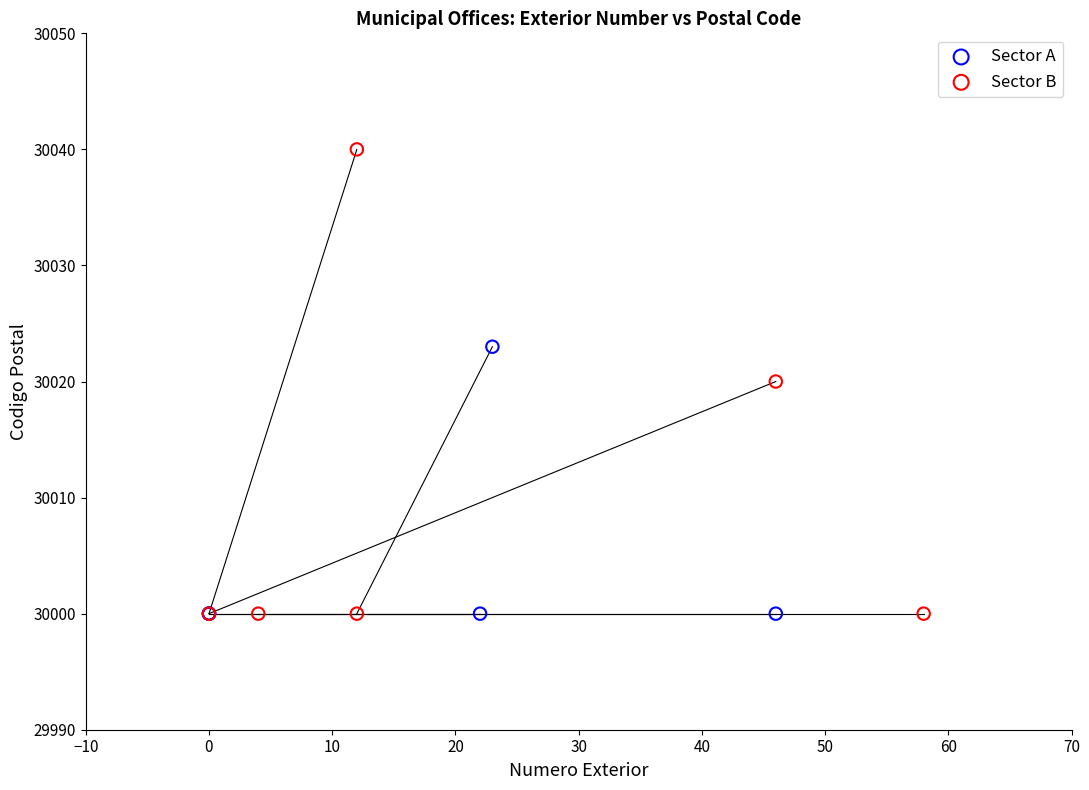

Which series has the largest Y range (max minus min)?

Sector B